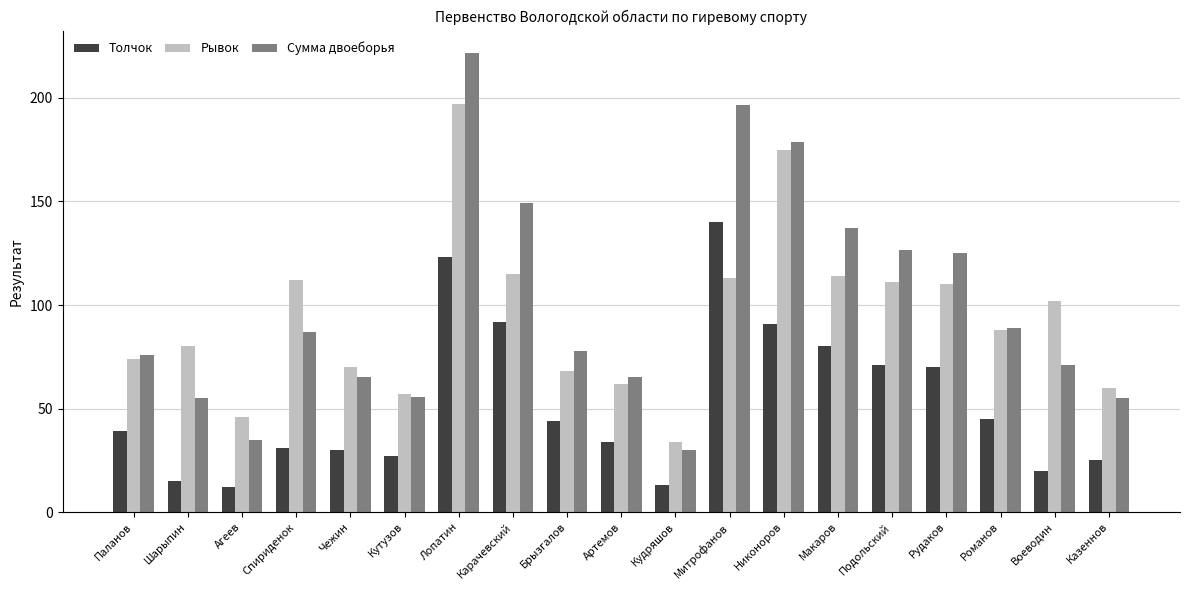

What is the difference between the maximum and minimum values in the Сумма двоеборья series?

191.5